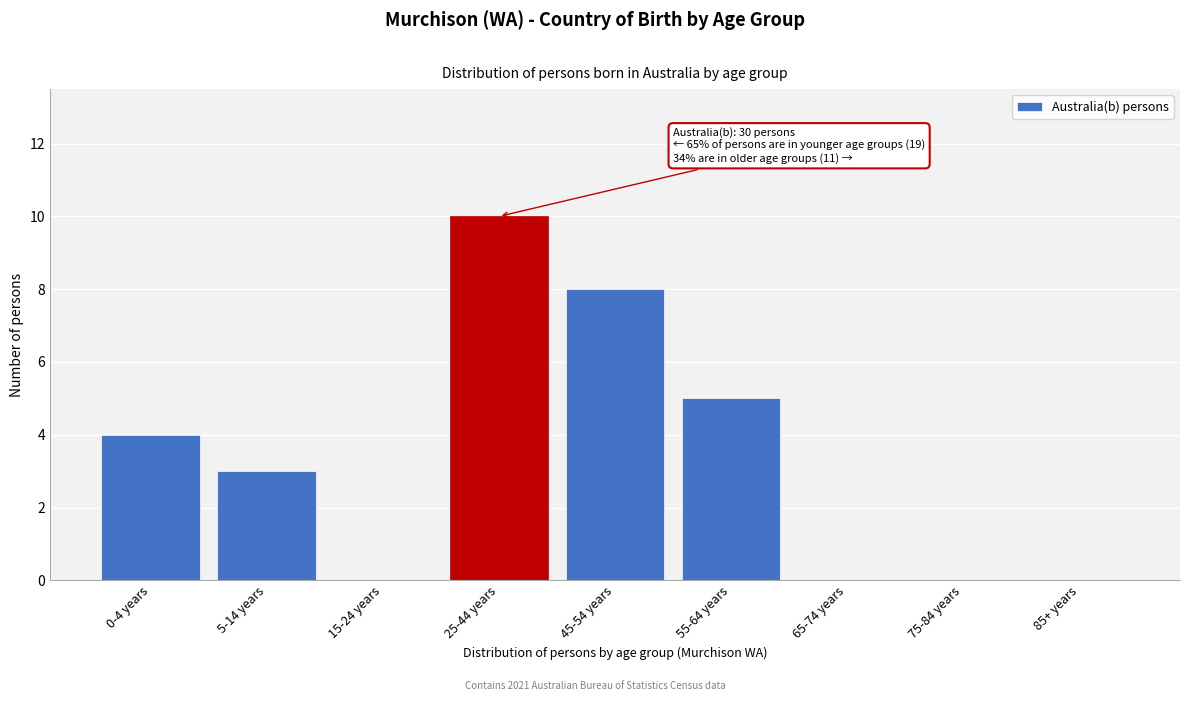

Reading left to right, what are all the values shown in this chart?

0-4 years=4	5-14 years=3	15-24 years=0	25-44 years=10	45-54 years=8	55-64 years=5	65-74 years=0	75-84 years=0	85+ years=0